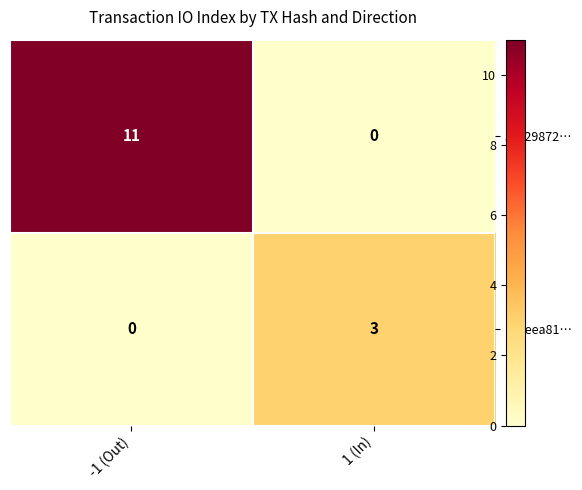

At how many categories does at least one series exceed 2?

2